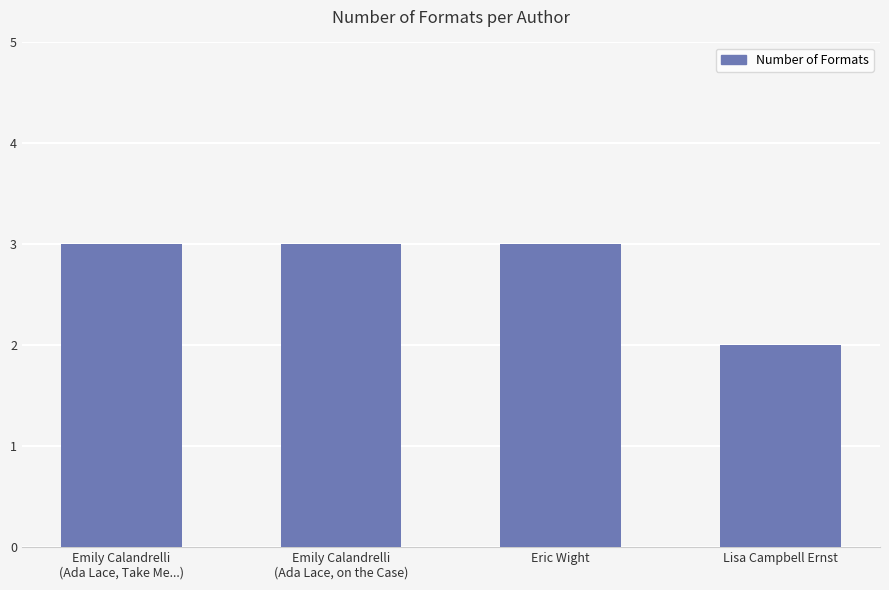

What is the greatest value displayed?

3